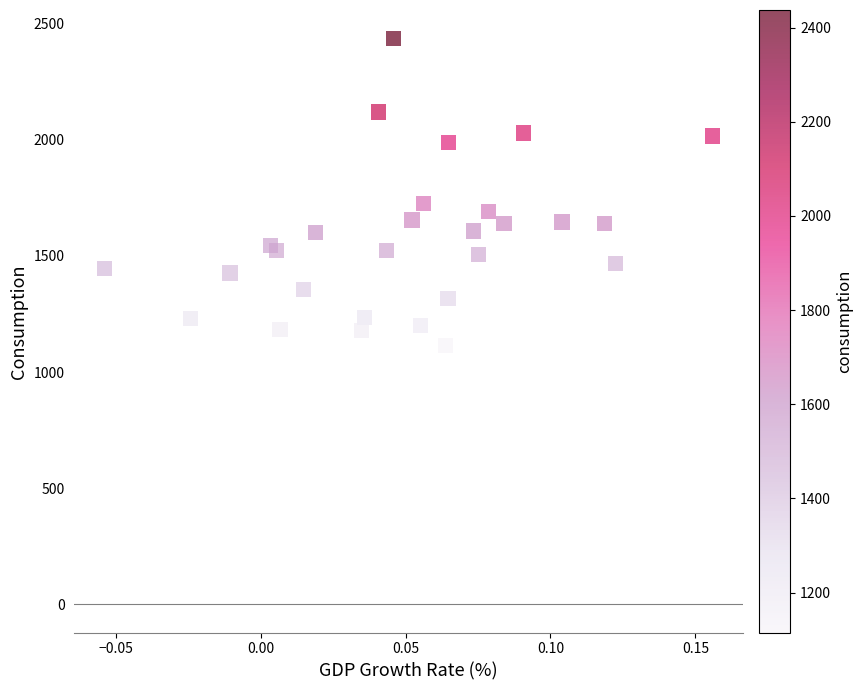

What Y value in the scatter plot is closest to 1776?

1726.3